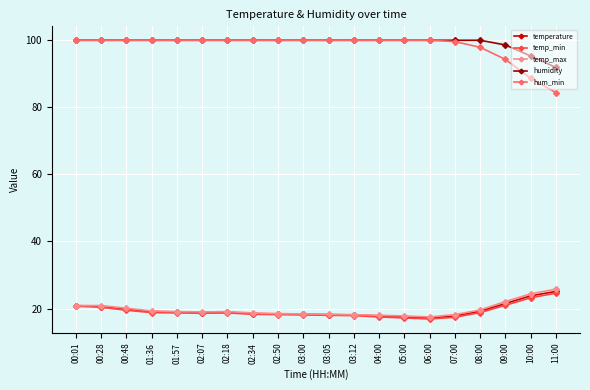

True or false: hum_min and temp_min cross at least once.

False